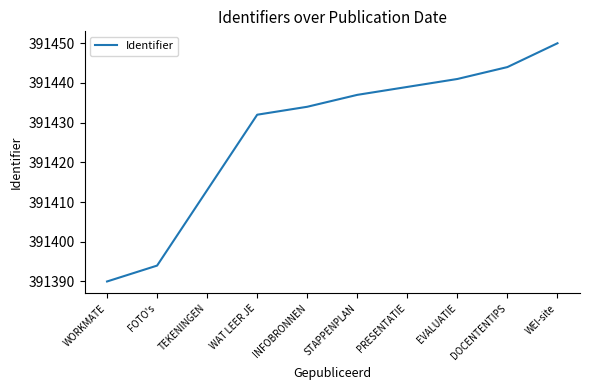

What position from the left is INFOBRONNEN?

5